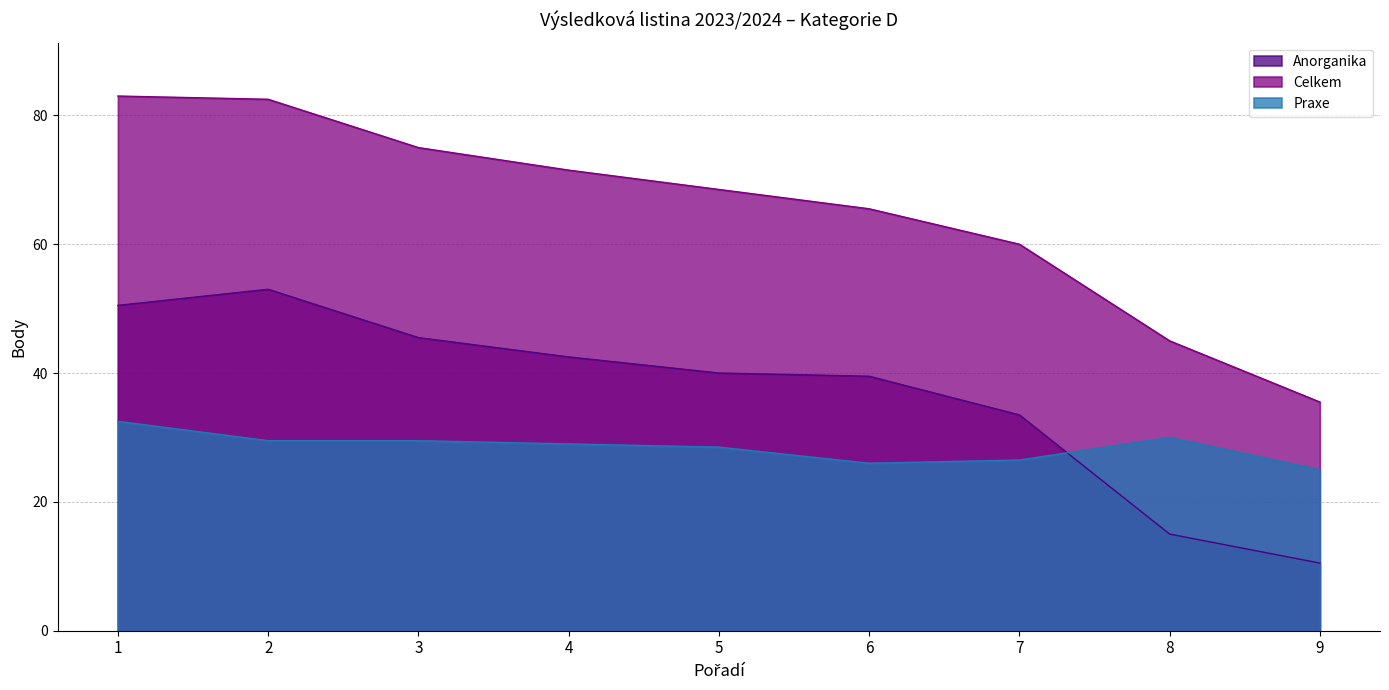

What are all the series names shown in the legend?

Anorganika, Celkem, Praxe